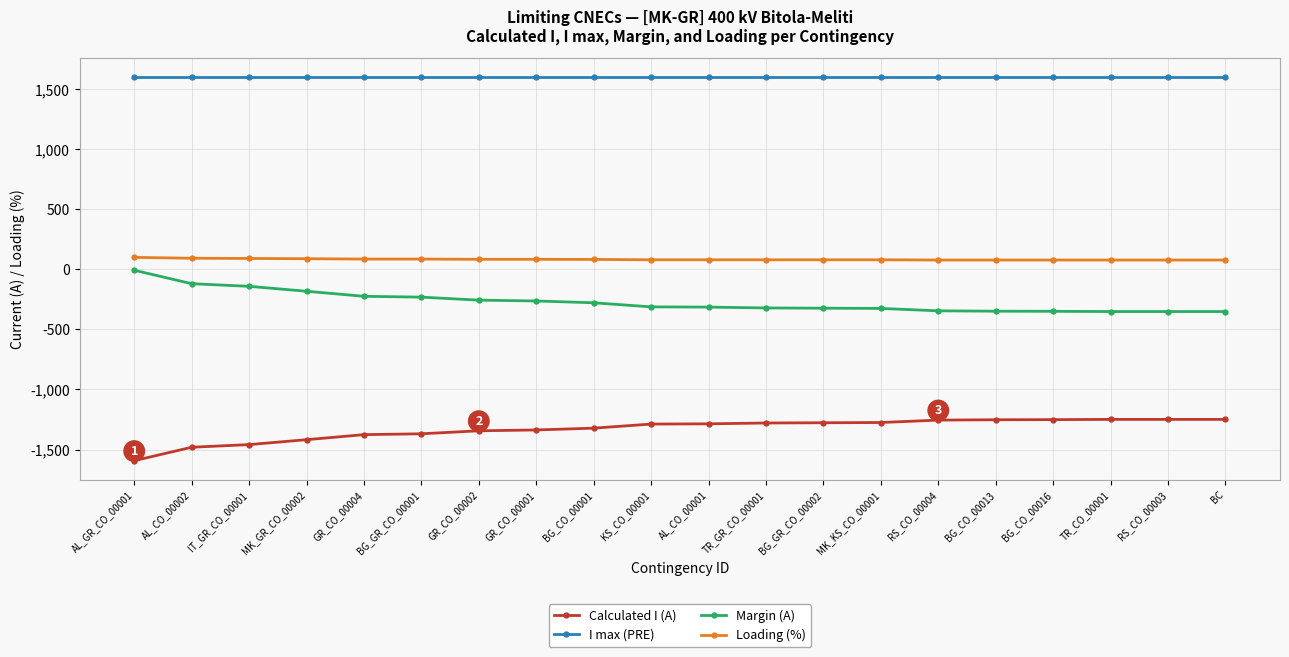

What position from the right is BC?

1